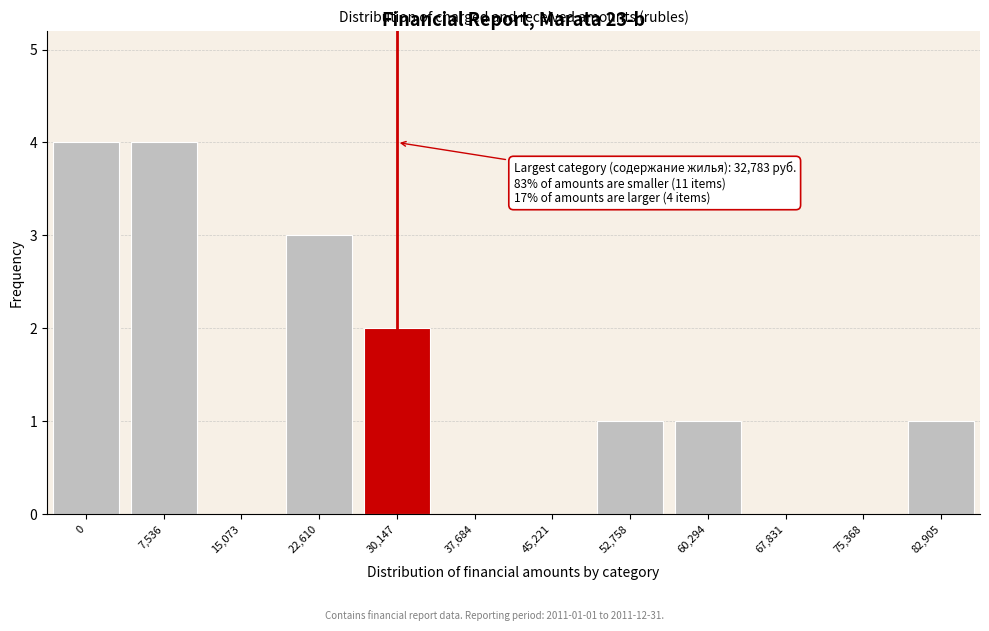

What is the greatest value displayed?

4